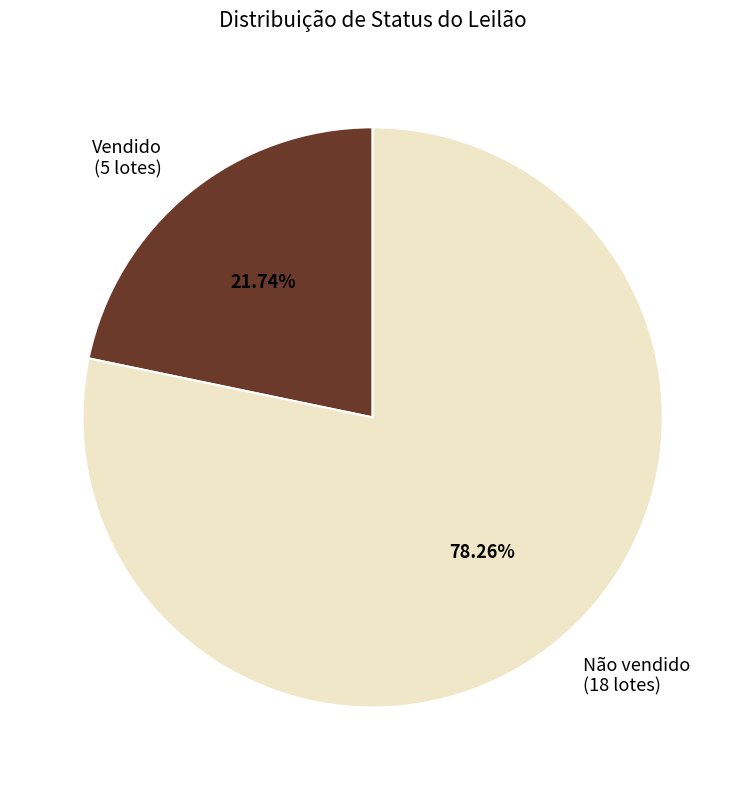

What is the ratio of the value at Não vendido to the value at Vendido?

3.6